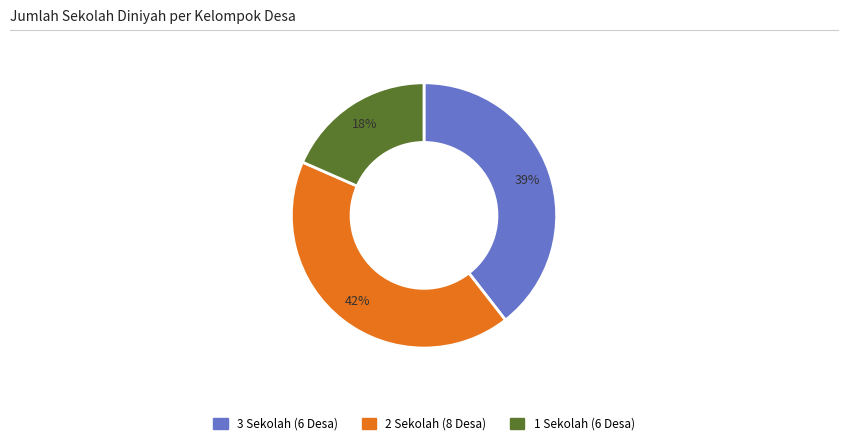

To the nearest percent, what is the difference between the largest and smallest slice percentages?

24%